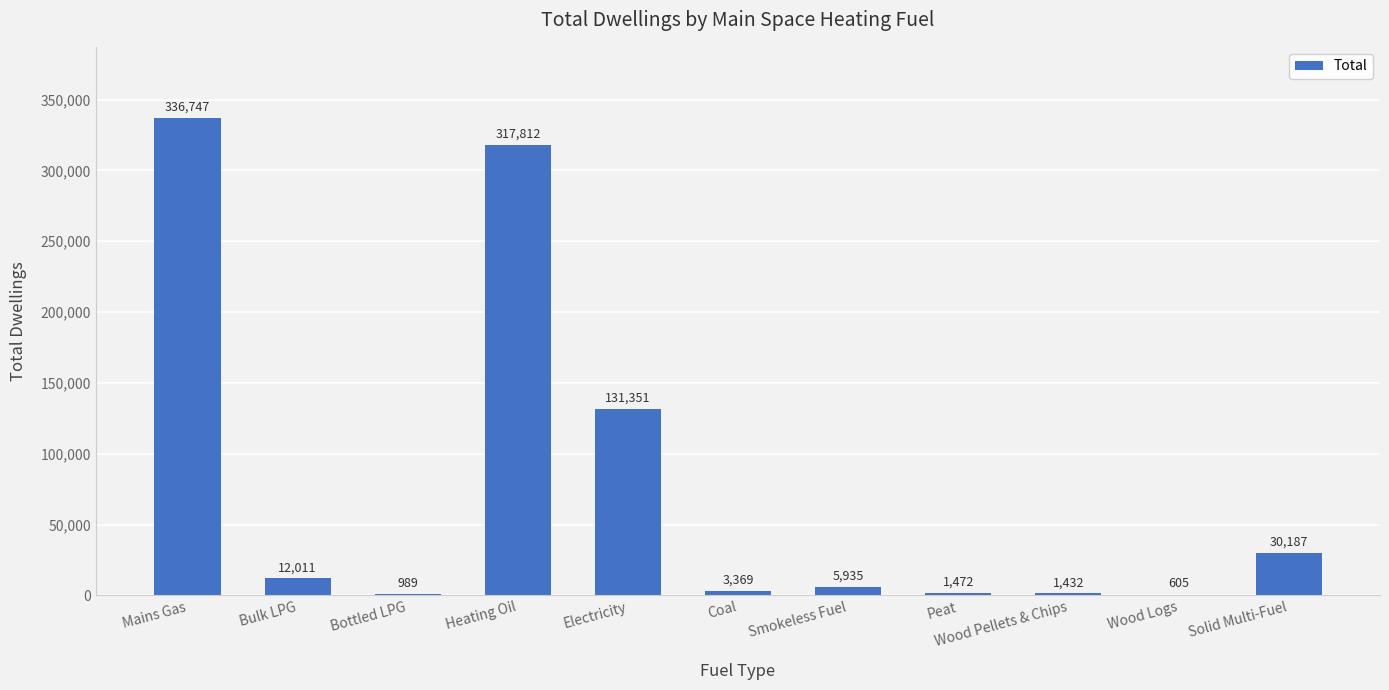

Is it true that the value at Electricity is 131351?

True